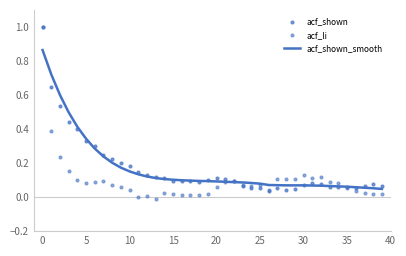

What is the total value across all series at 12?

0.3